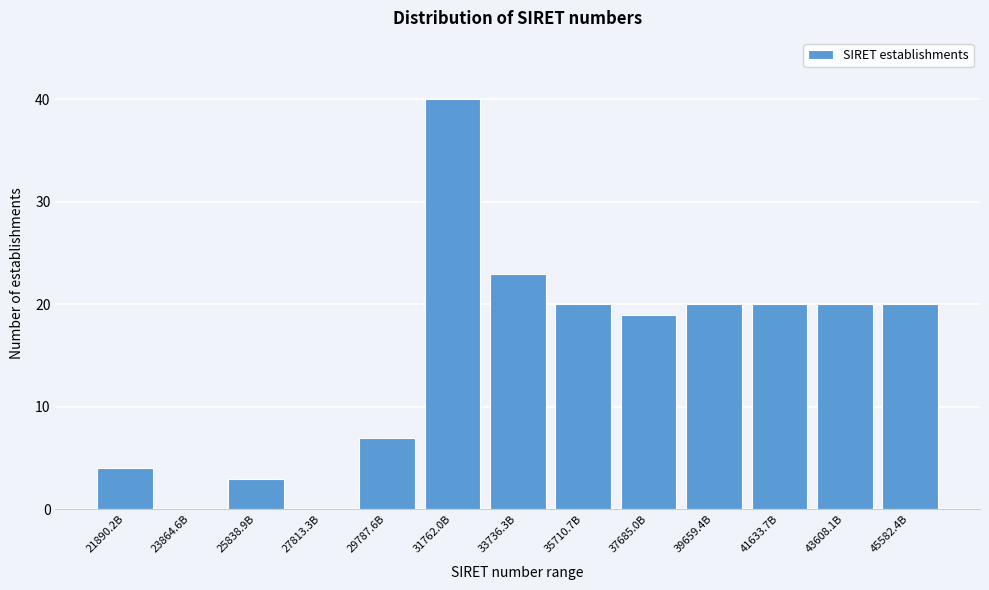

Reading right to left, extract all data points from this chart.

45582.4B=20	43608.1B=20	41633.7B=20	39659.4B=20	37685.0B=19	35710.7B=20	33736.3B=23	31762.0B=40	29787.6B=7	27813.3B=0	25838.9B=3	23864.6B=0	21890.2B=4